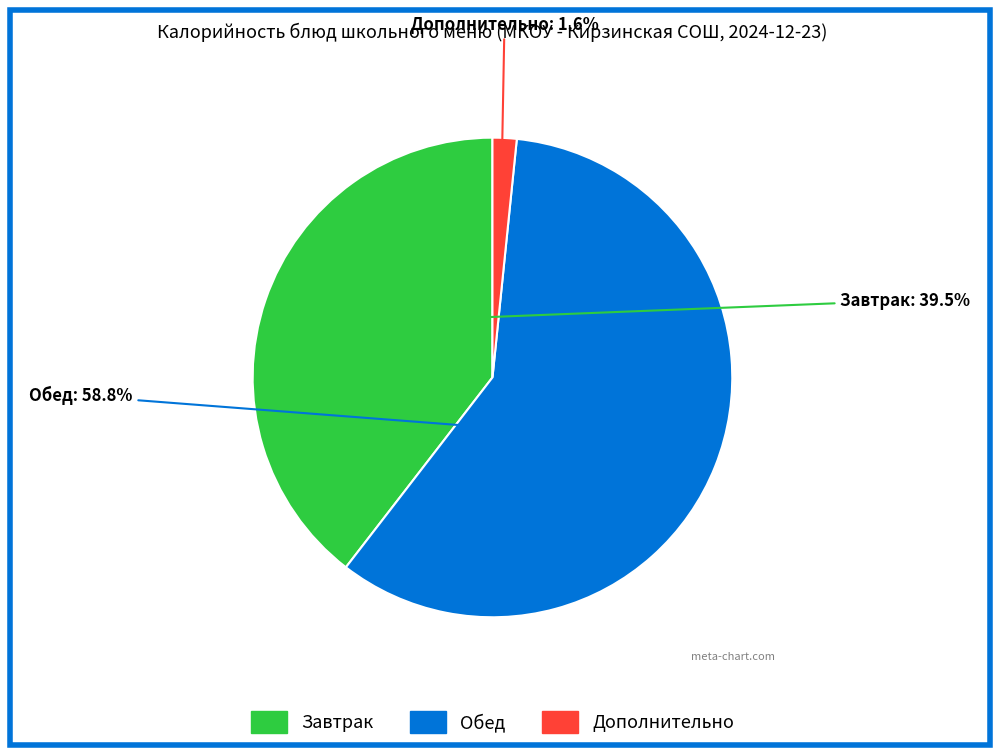

Is there any slice that represents more than half of the pie?

Yes